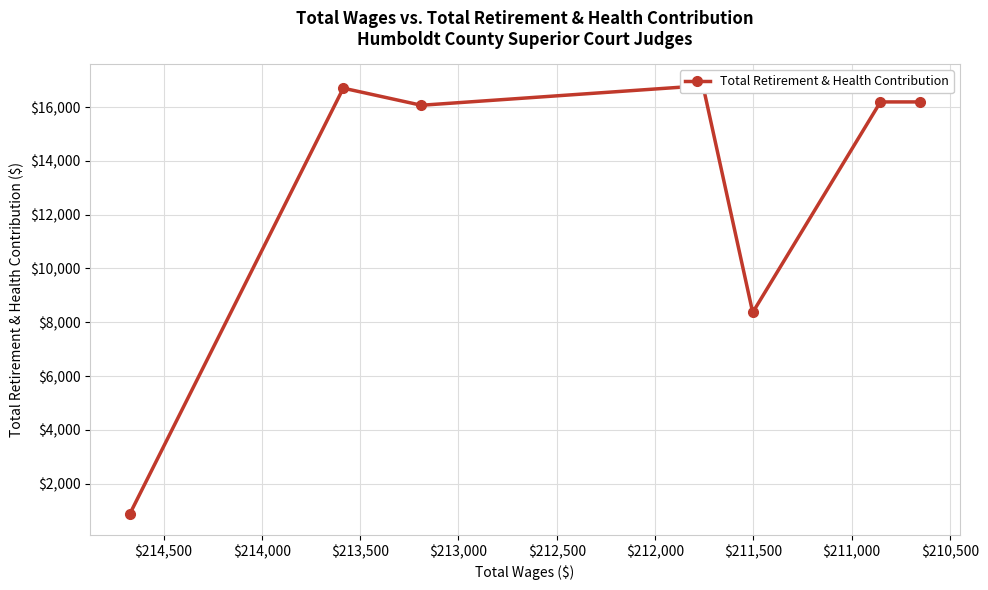

How many lines are shown in the chart?

1